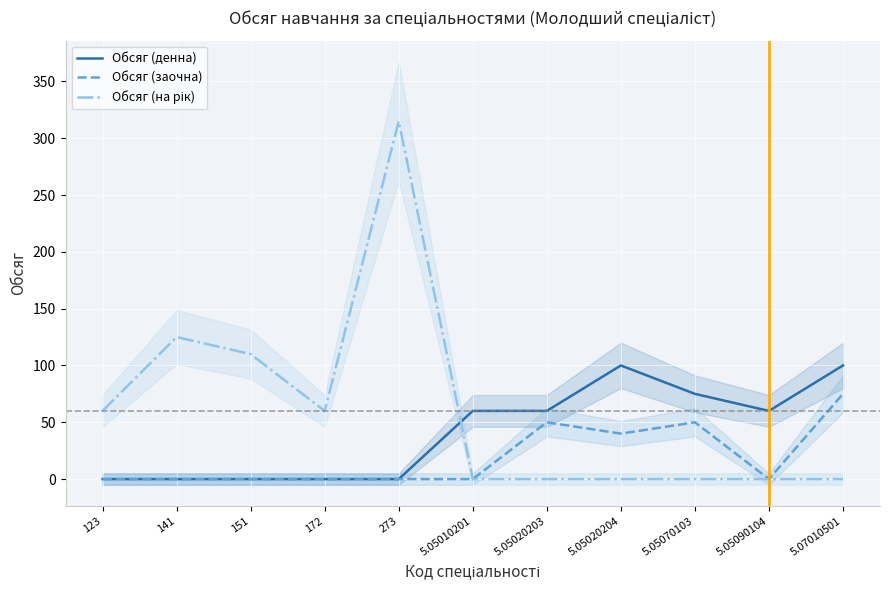

List the labels in order of Обсяг (денна) value, smallest first.

123, 141, 151, 172, 273, 5.05010201, 5.05020203, 5.05090104, 5.05070103, 5.05020204, 5.07010501